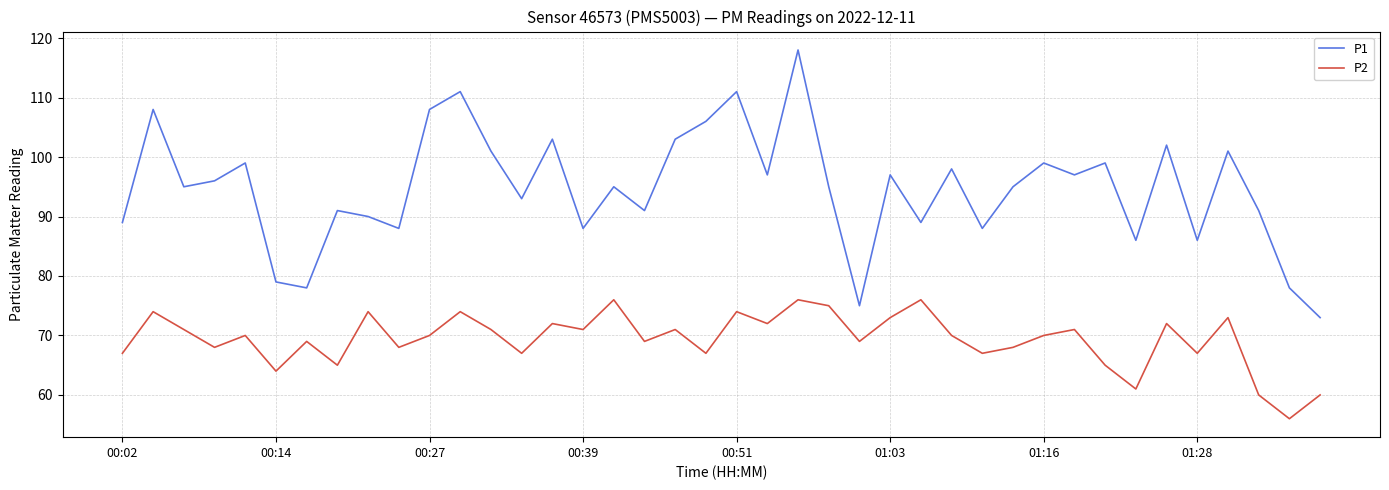

Rank the series by their maximum value, from lowest to highest.

P2, P1